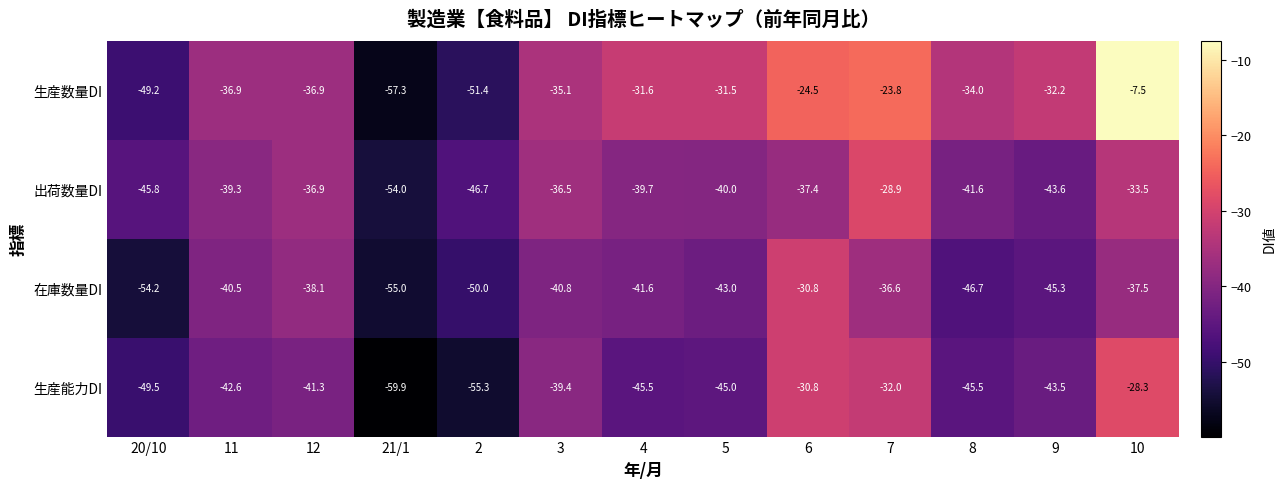

What is the lowest value of the 生産数量DI series?

-57.3